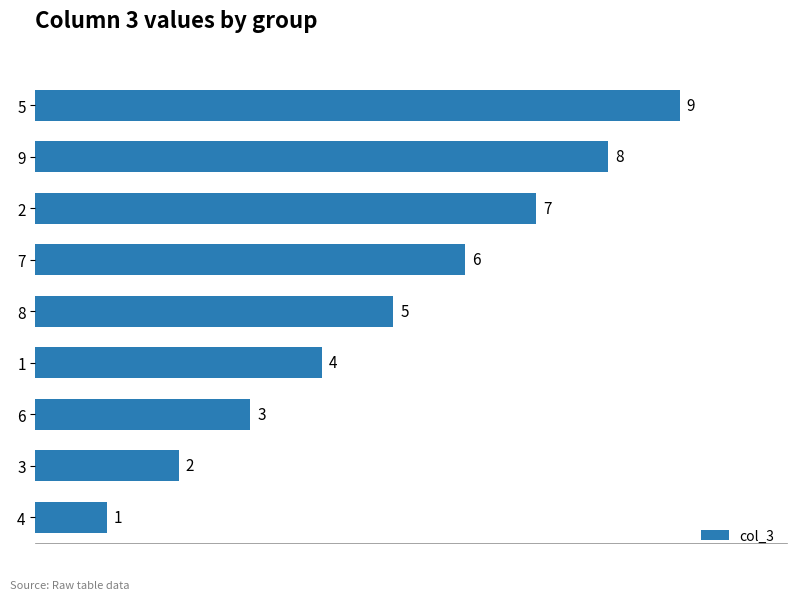

What is the difference between the second highest and second lowest values?

6